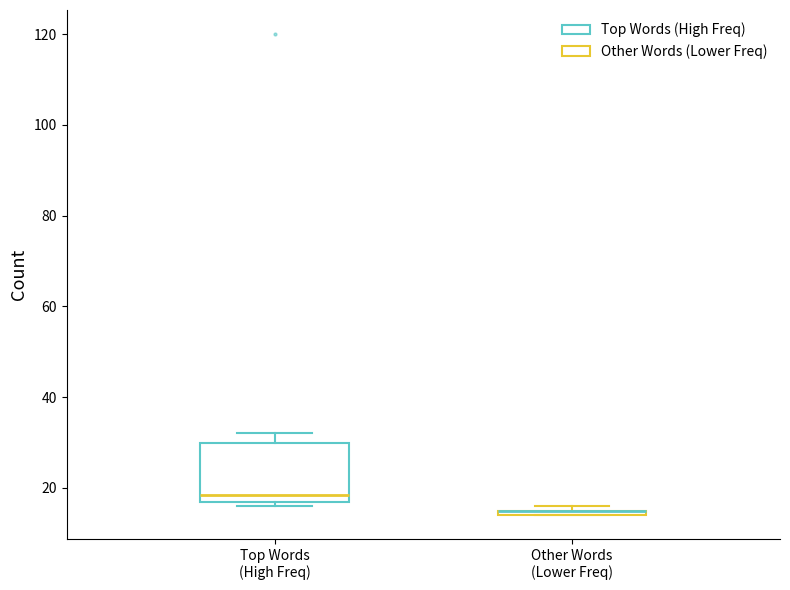

Where is the upper edge of the box for Top Words (High Freq) on the y-axis? The values are not printed on the chart, so give them approximately, as read against the axis.

30